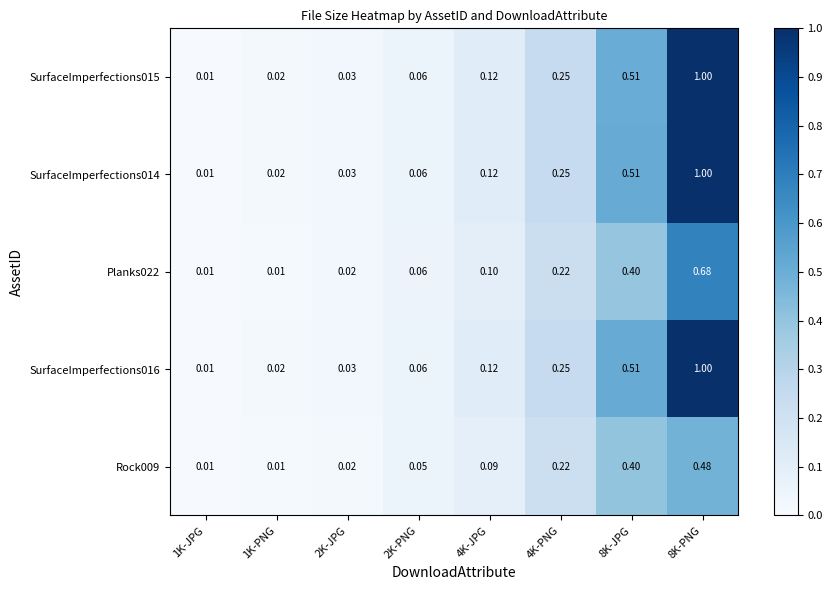

Rank the series by their maximum value, from lowest to highest.

Rock009, Planks022, SurfaceImperfections016, SurfaceImperfections014, SurfaceImperfections015